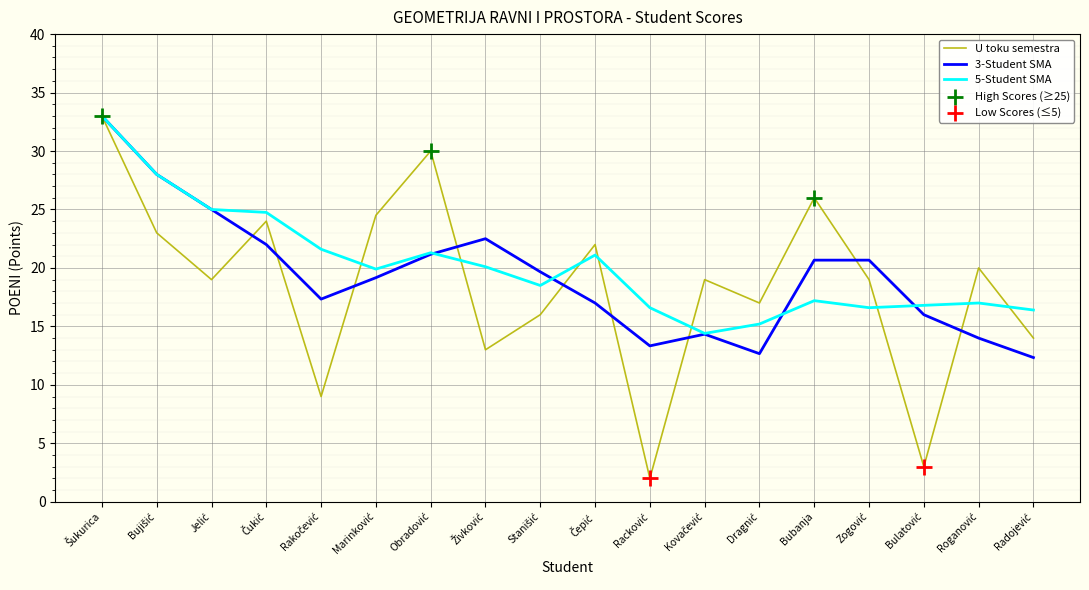

What is the minimum value shown in the chart?

2.0